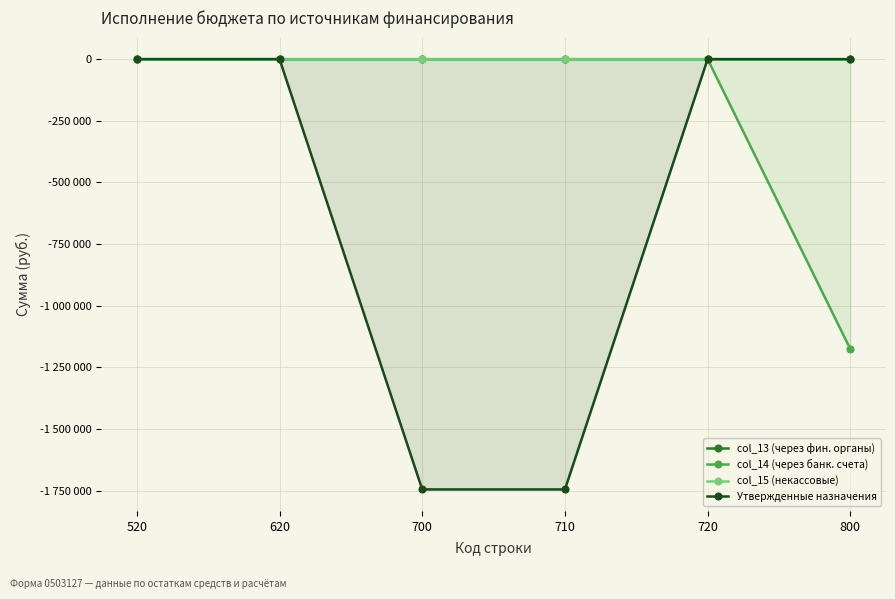

Reading right to left, extract all data points from this chart.

col_13 (через фин. органы): 0.0	0.0	0.0	0.0	0.0	0.0
col_14 (через банк. счета): -1176064.1	0.0	0.0	0.0	0.0	0.0
col_15 (некассовые): 0.0	0.0	0.0	0.0	0.0	0.0
Утвержденные назначения: 0.0	0.0	-1745225.0	-1745225.0	0.0	0.0